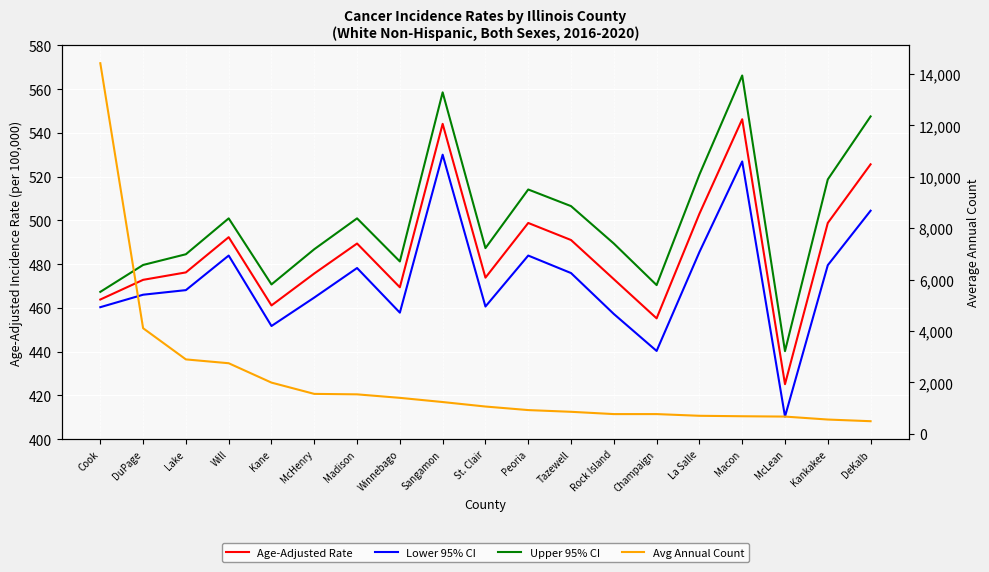

Reading right to left, transcribe all the data shown in this chart.

Age-Adjusted Rate: 525.6	498.8	425.1	546.2	503.0	455.2	473.1	491.0	498.8	473.8	544.1	469.4	489.4	475.7	461.1	492.3	476.2	472.8	463.8
Lower 95% CI: 504.4	479.5	410.3	526.9	485.5	440.3	457.2	475.9	483.9	460.6	530.0	457.8	478.2	464.7	451.7	483.9	468.1	466.0	460.3
Upper 95% CI: 547.5	518.7	440.2	566.2	520.9	470.4	489.4	506.5	514.1	487.3	558.5	481.2	500.9	486.8	470.7	500.9	484.5	479.6	467.3
Avg Annual Count: 492.0	557.0	672.0	685.0	703.0	769.0	769.0	858.0	925.0	1063.0	1238.0	1401.0	1537.0	1555.0	1994.0	2748.0	2897.0	4111.0	14423.0